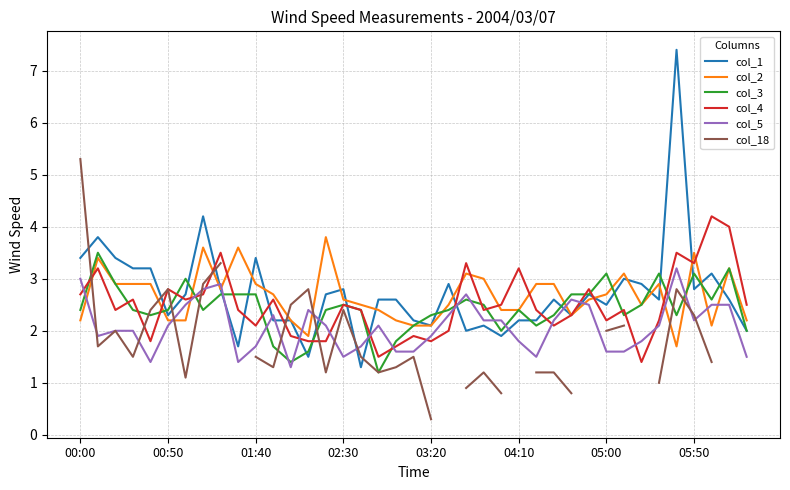

The value of col_4 at 02:30 is 1.6. True or false?

False